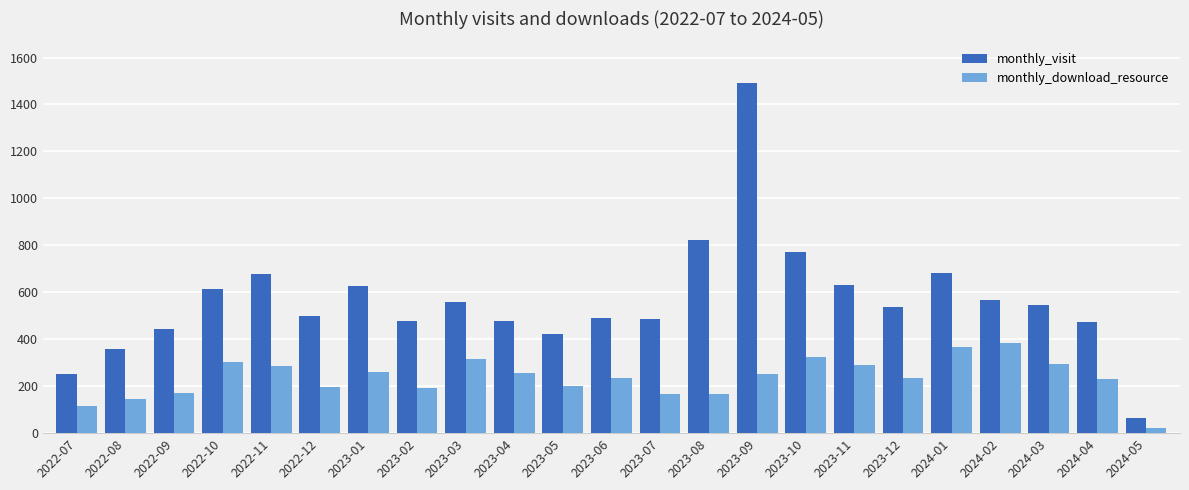

Which series has the largest total across all categories?

monthly_visit